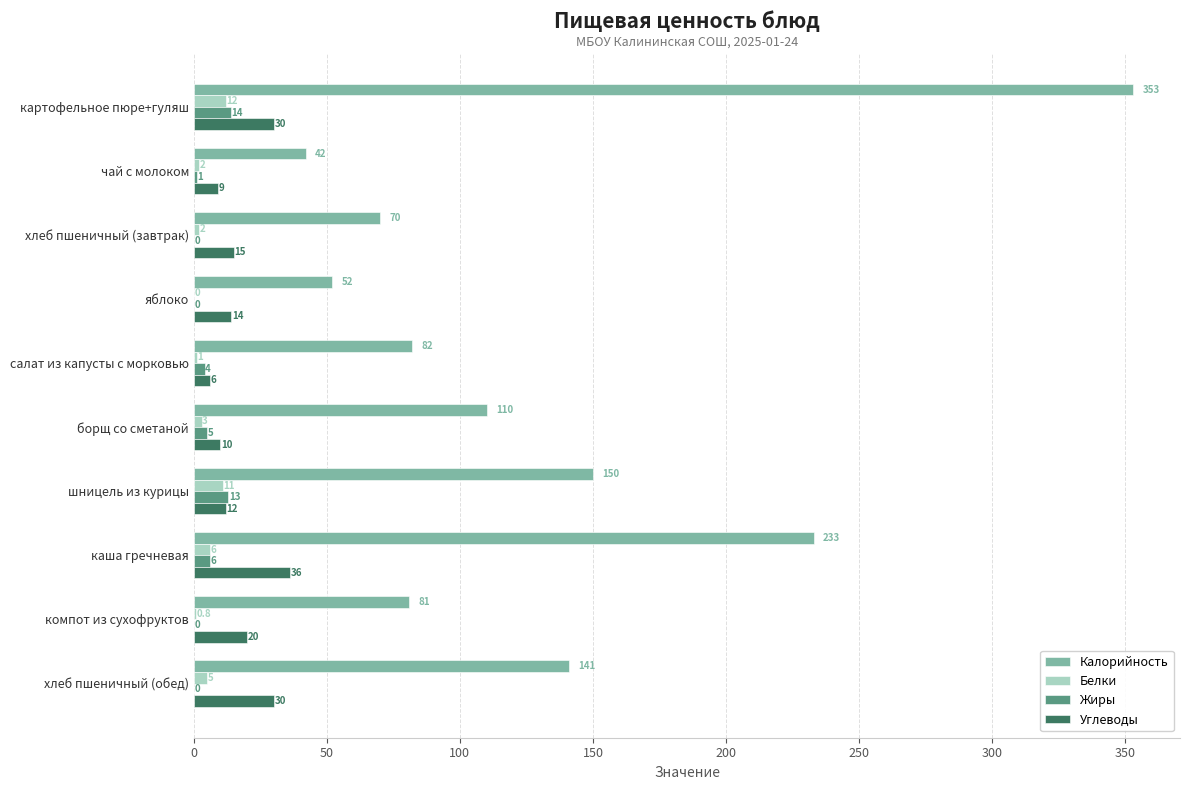

Is it true that Белки equals 0.8 at компот из сухофруктов?

True